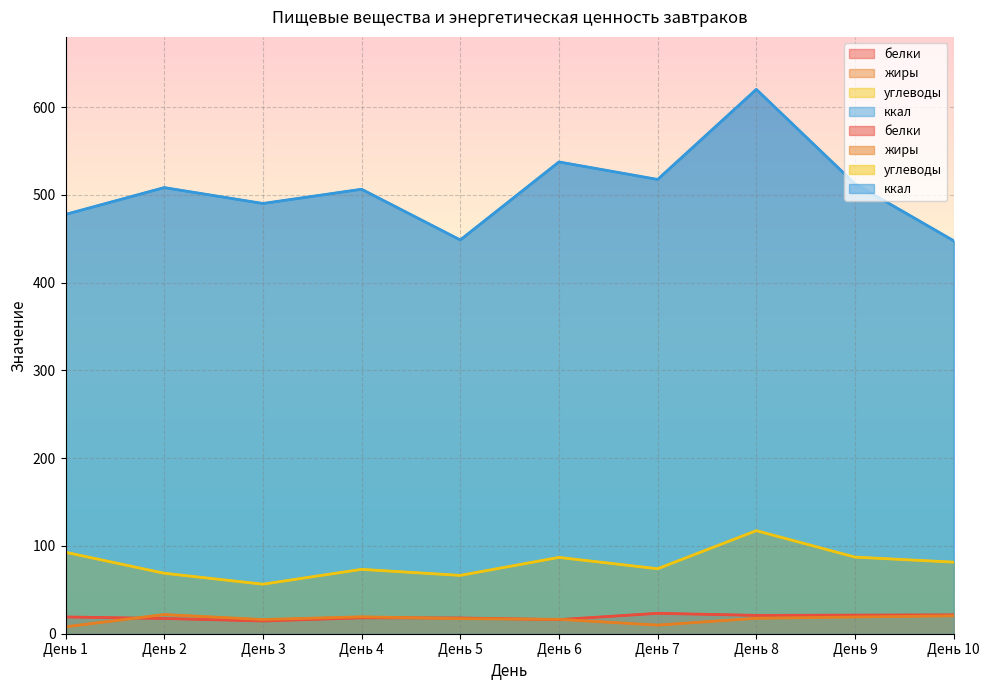

What is the maximum value shown in the chart?

620.2